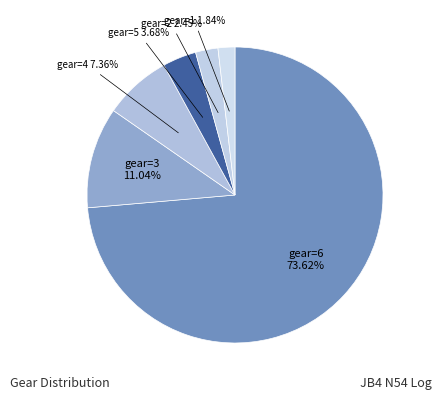

What is the smallest slice in the pie chart?

gear=1